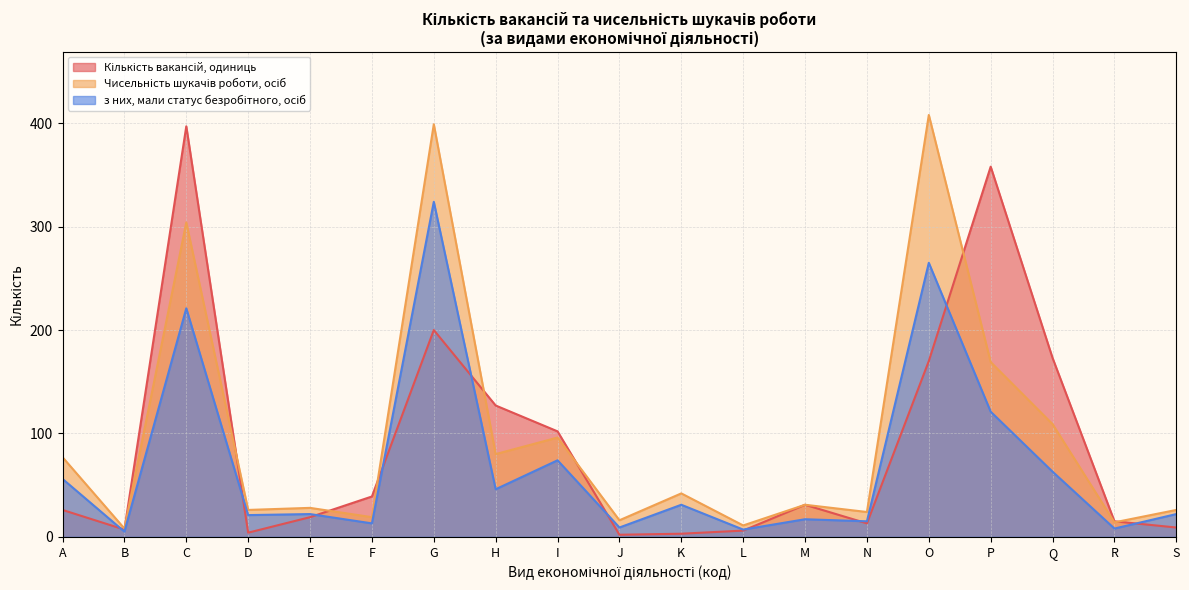

What is the difference between the second highest and minimum values in the Чисельність шукачів роботи, осіб series?

391